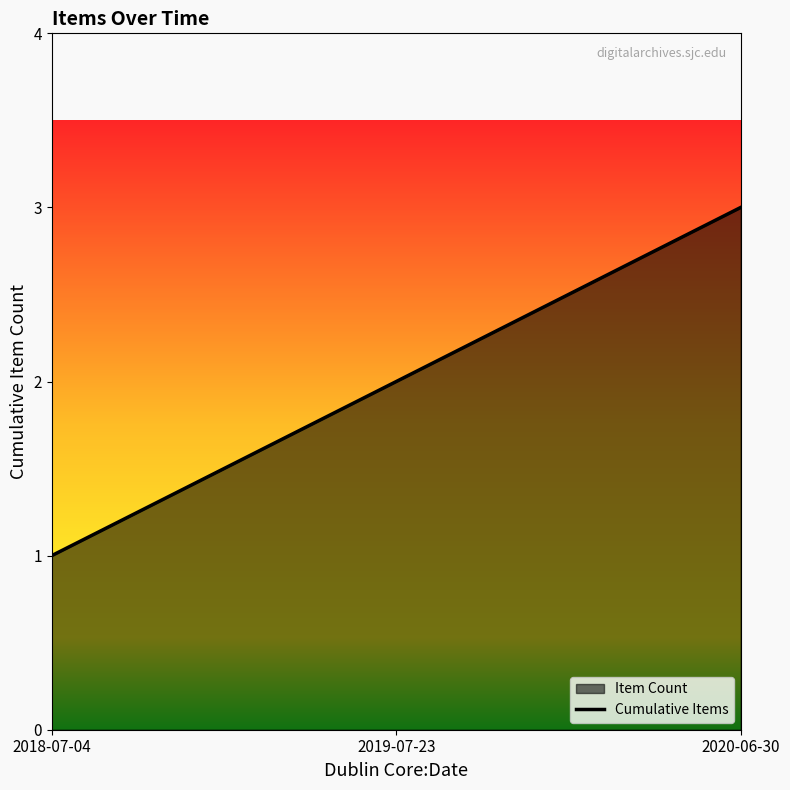

Rank the categories by value from highest to lowest.

2020-06-30, 2019-07-23, 2018-07-04